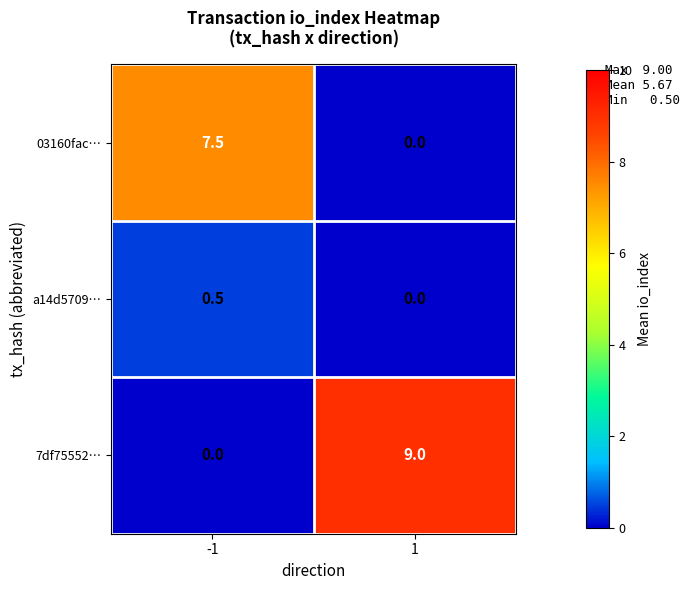

Which series has the largest total across all categories?

7df75552…